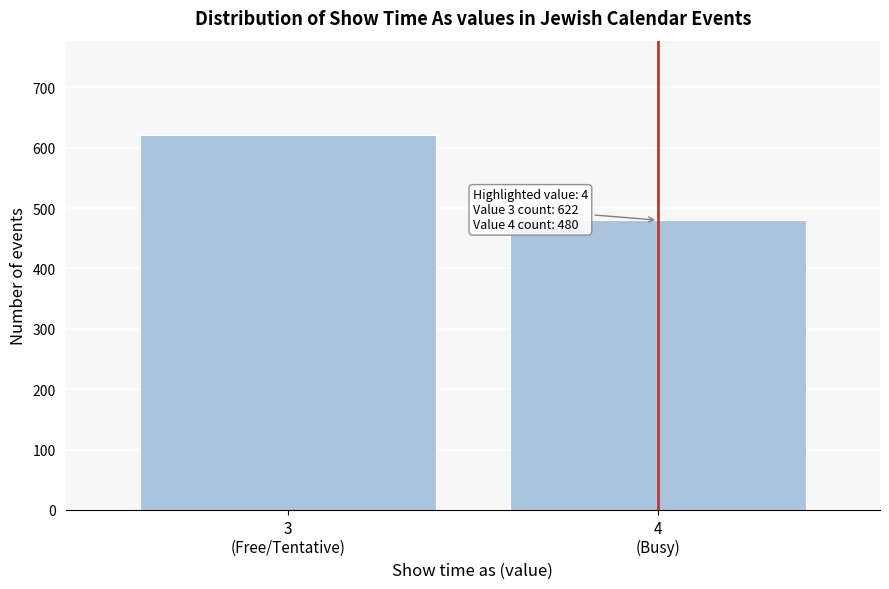

Reading left to right, extract all data points from this chart.

622	480